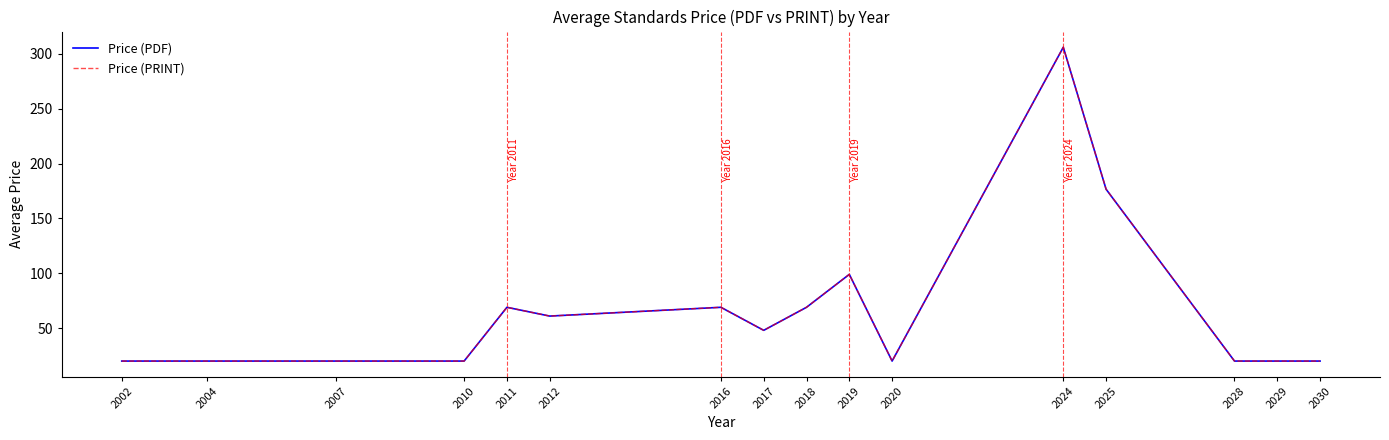

What is the average value of the Price (PDF) series?

66.1